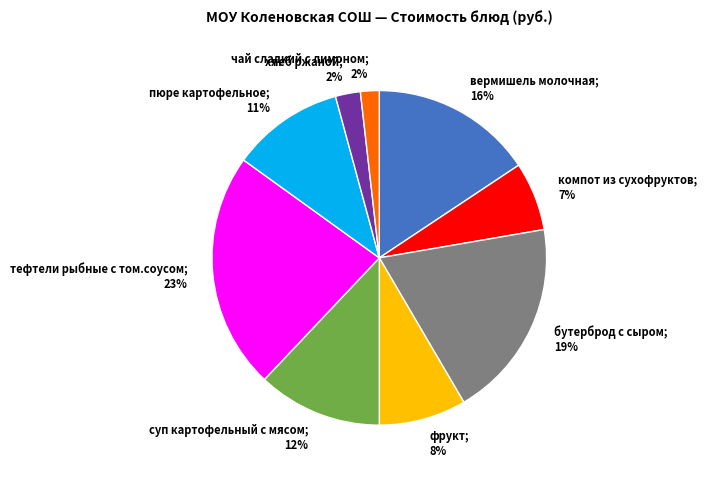

To the nearest percent, what is the difference between the largest and smallest slice percentages?

21%